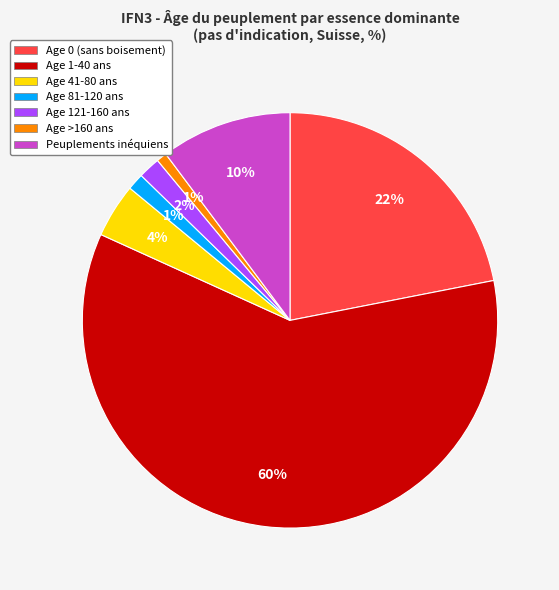

Is there a majority slice in this chart?

Yes